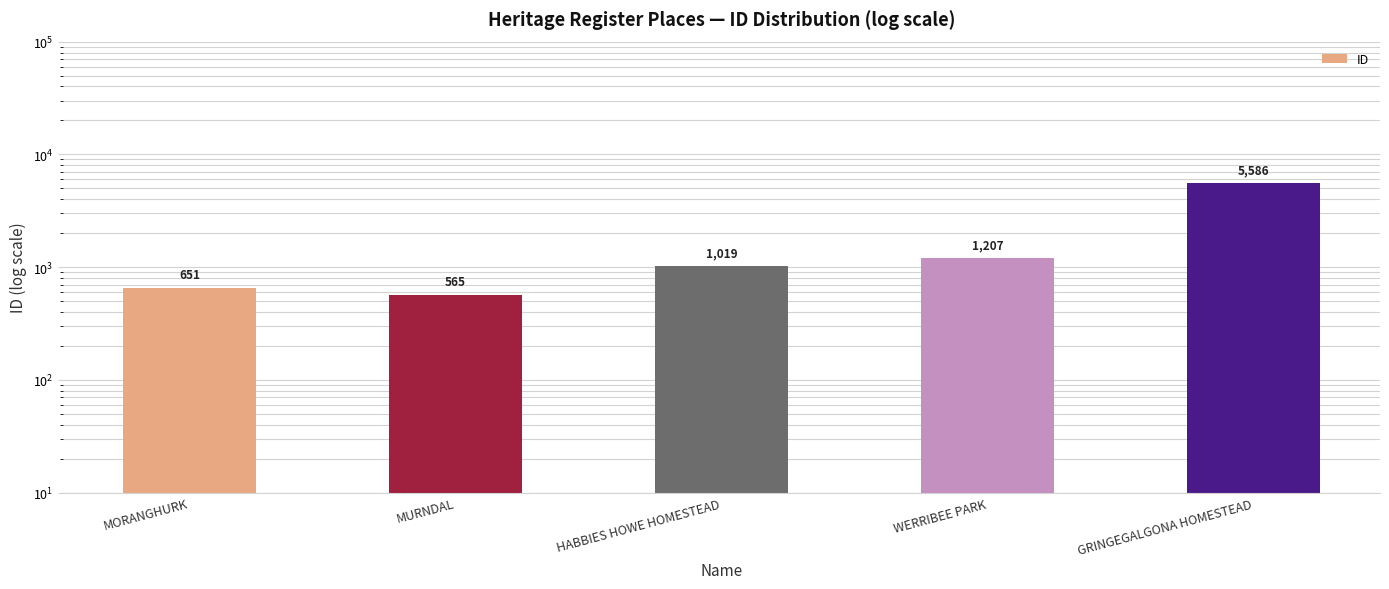

What is the change in value from HABBIES HOWE HOMESTEAD to WERRIBEE PARK?

+188